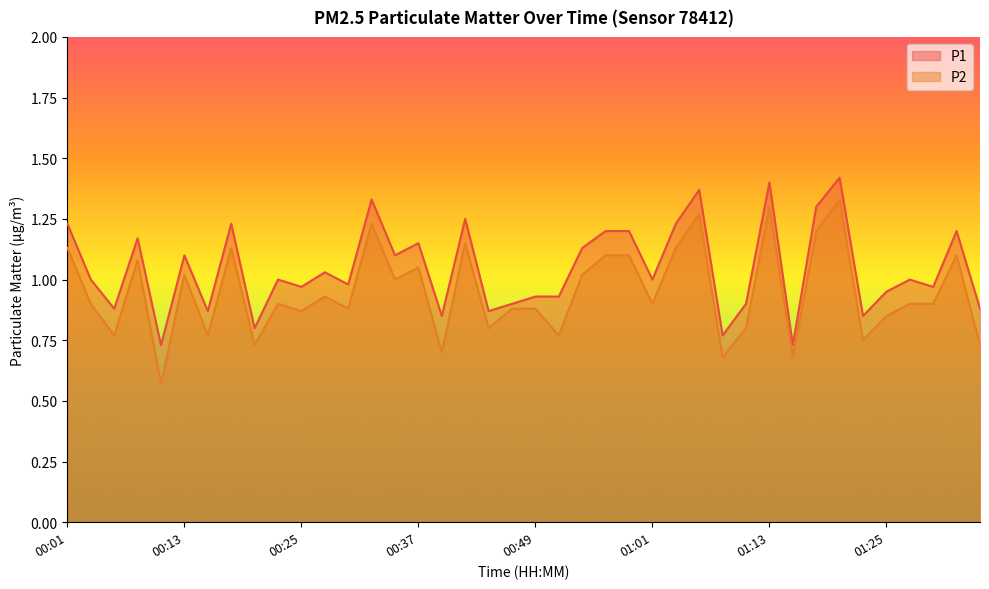

True or false: P2 and P1 intersect in this chart.

False